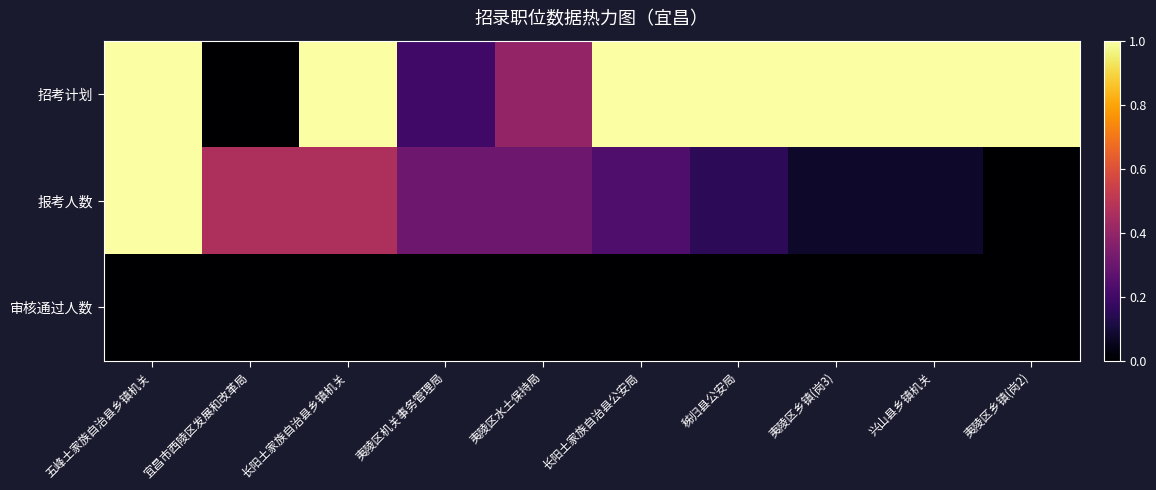

List the series in order of their overall mean, highest first.

招考计划, 报考人数, 审核通过人数